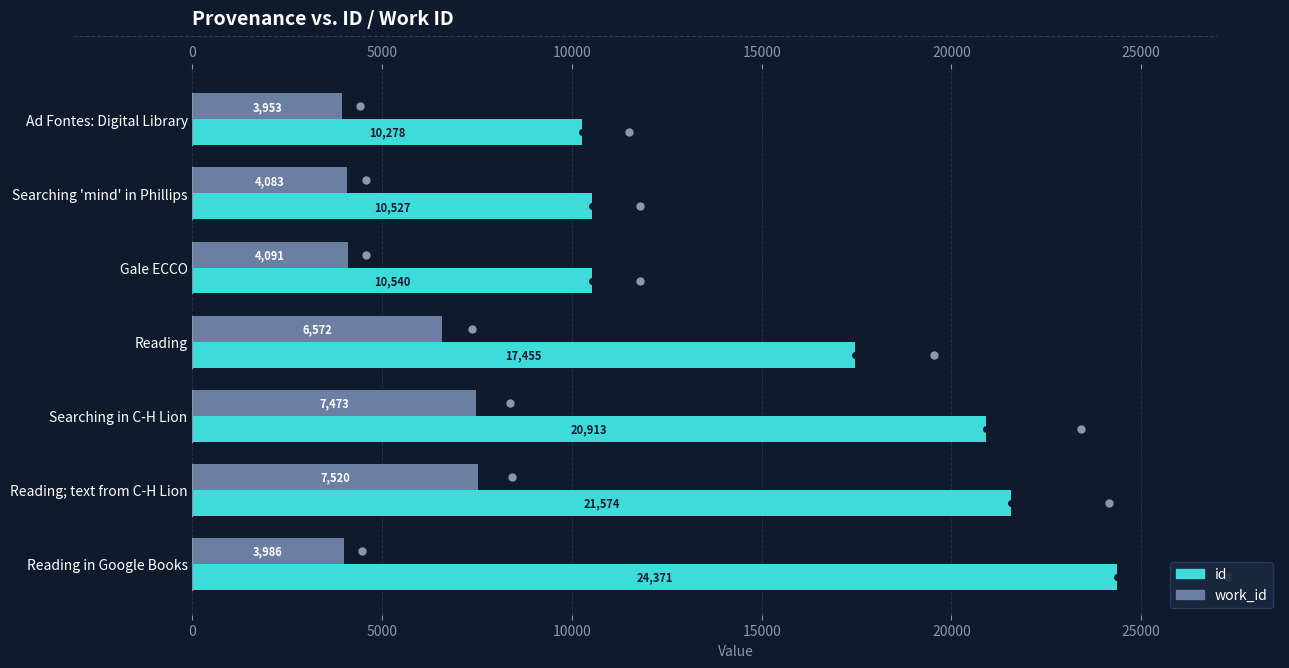

Which series has the largest range (max minus min)?

id